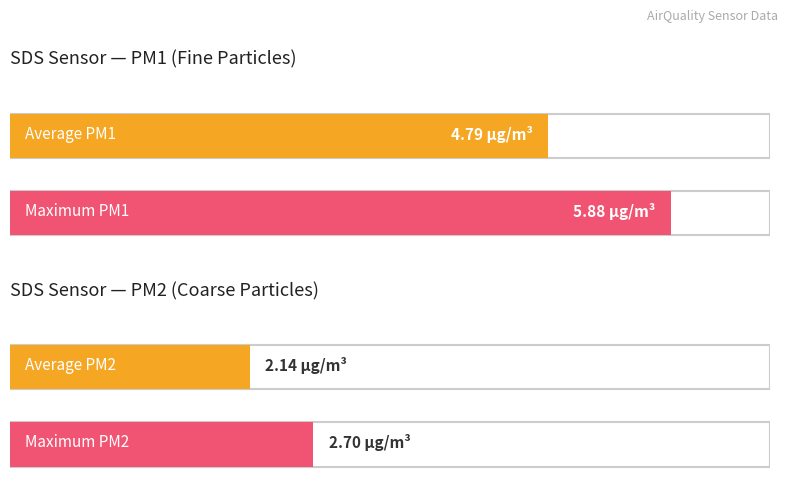

How many values in the SDS_P1 series are below 4?

2